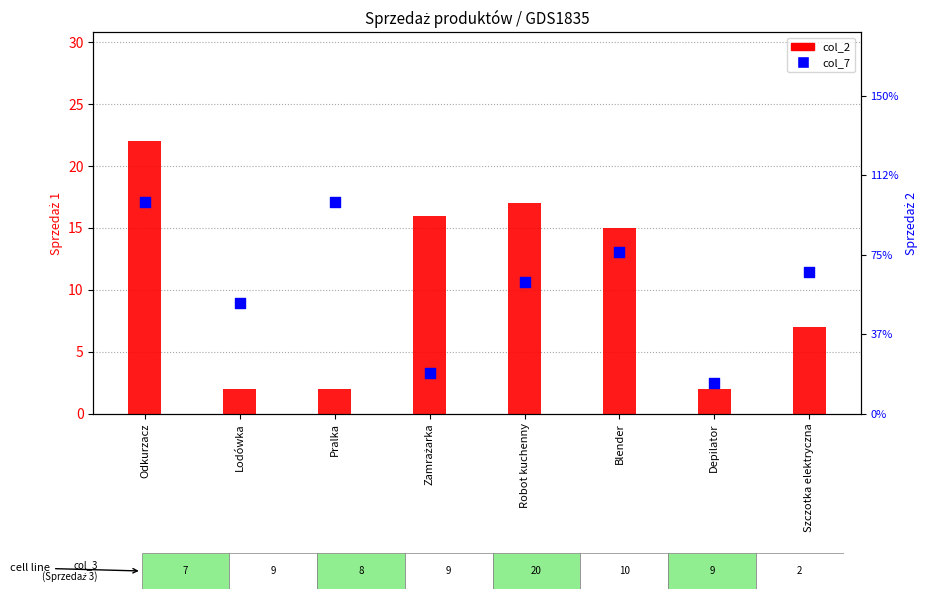

Which series has the largest Y range (max minus min)?

col_2 (Sprzedaż 1)